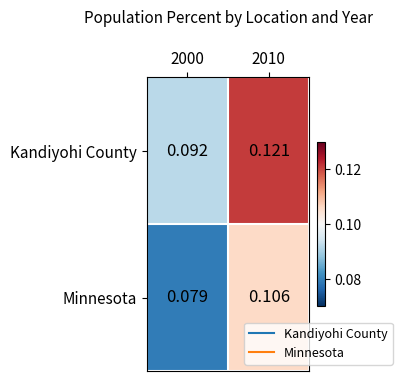

Which series has the largest total across all categories?

Kandiyohi County